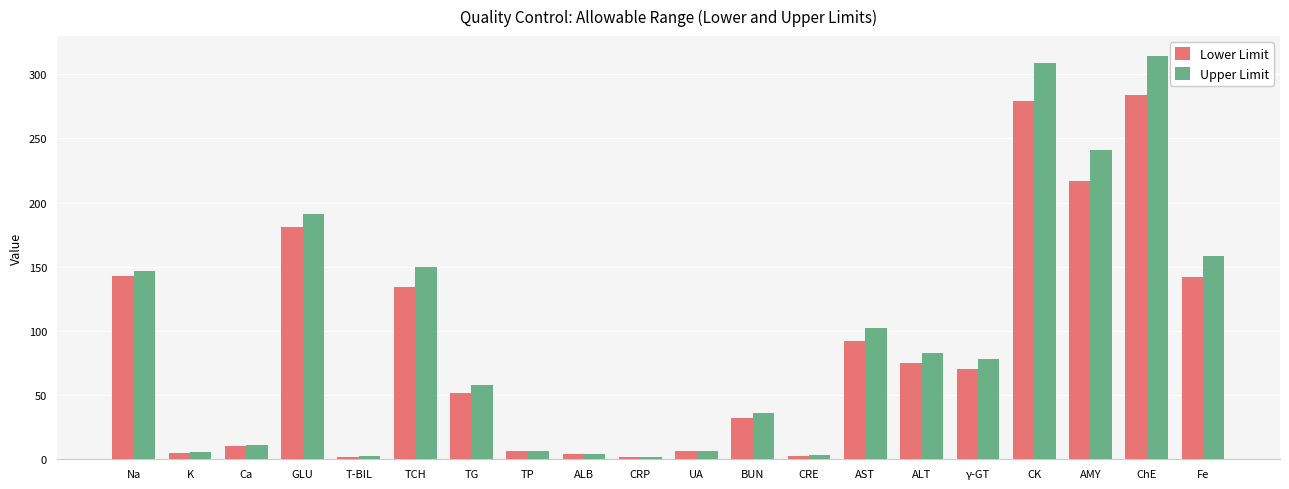

How many categories are shown in the chart?

20